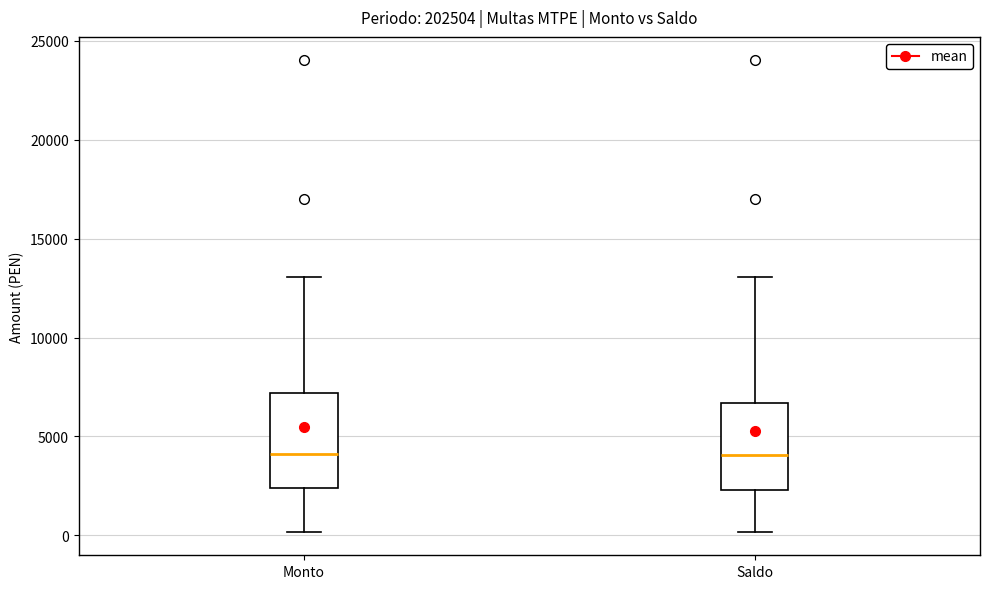

Reading left to right, read every box against the y-axis: the position of its median line, the range the box covers, and the ends of its whiskers. The values are not printed on the chart, so give them approximately, as read against the axis.

Monto: median 4000, box 2500 to 7000, whiskers 0 to 13000
Saldo: median 4000, box 2500 to 6500, whiskers 0 to 13000